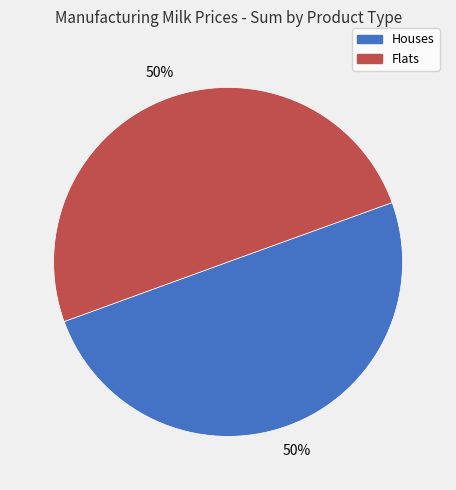

To the nearest percent, what is the combined percentage of Houses and Flats?

100%